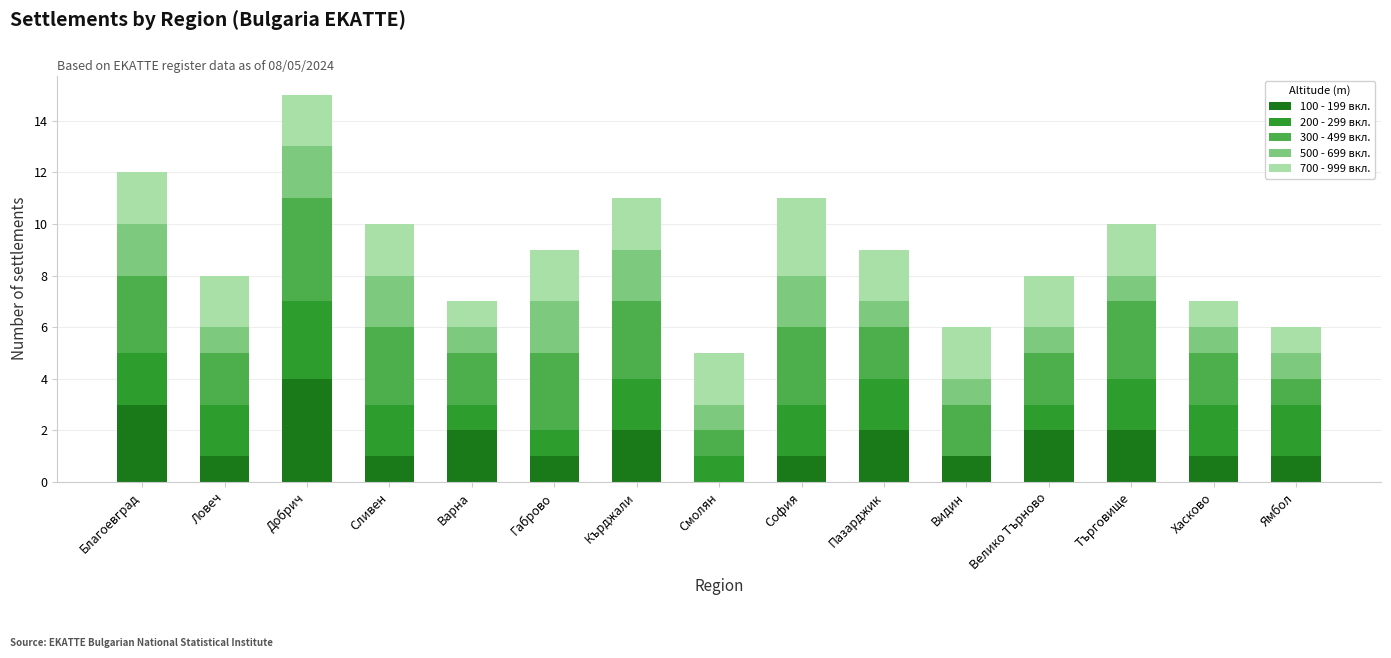

How many categories are shown in the chart?

15